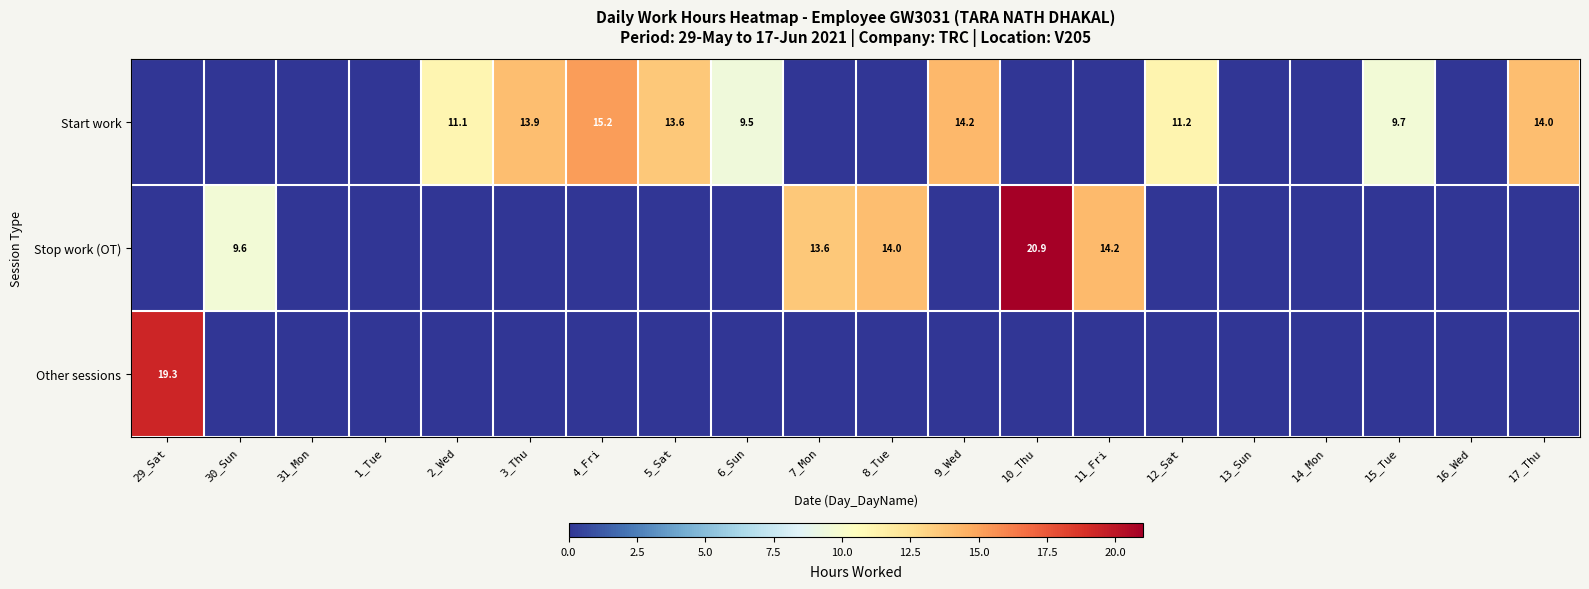

The Start work series shows 0.0 at 30_Sun. True or false?

True